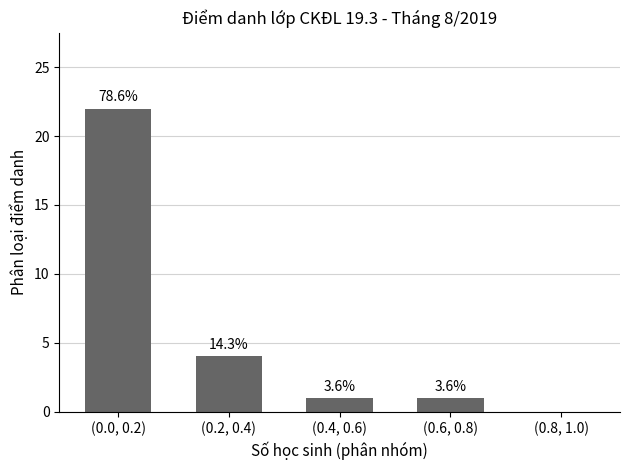

Read the value at (0.2, 0.4), to the nearest 5.

5